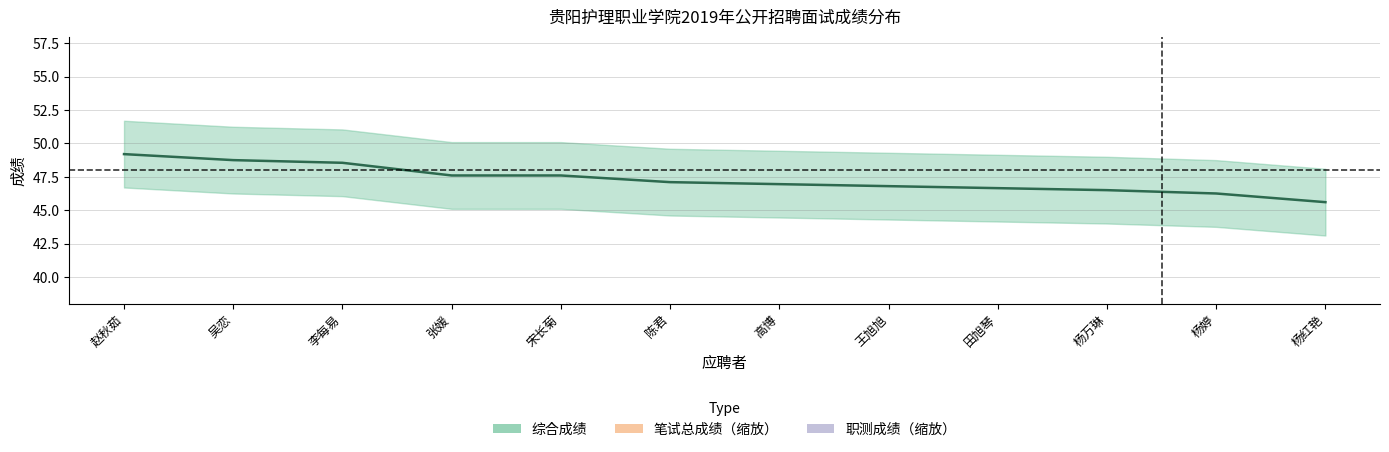

True or false: 综合成绩_final and 职测成绩 intersect in this chart.

False